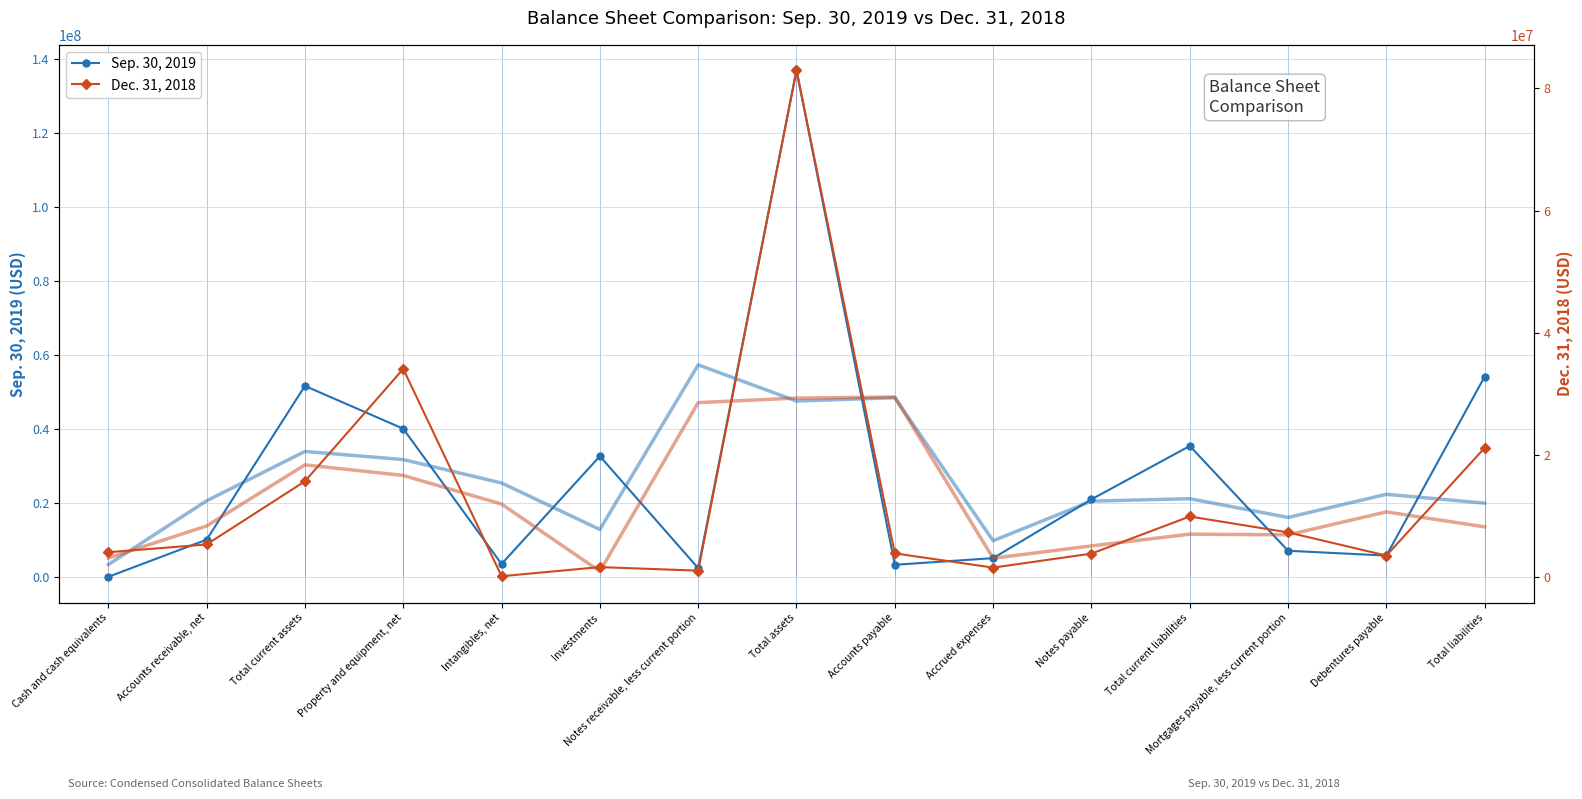

At which label is Sep. 30, 2019 closest to 68596296?

Total liabilities